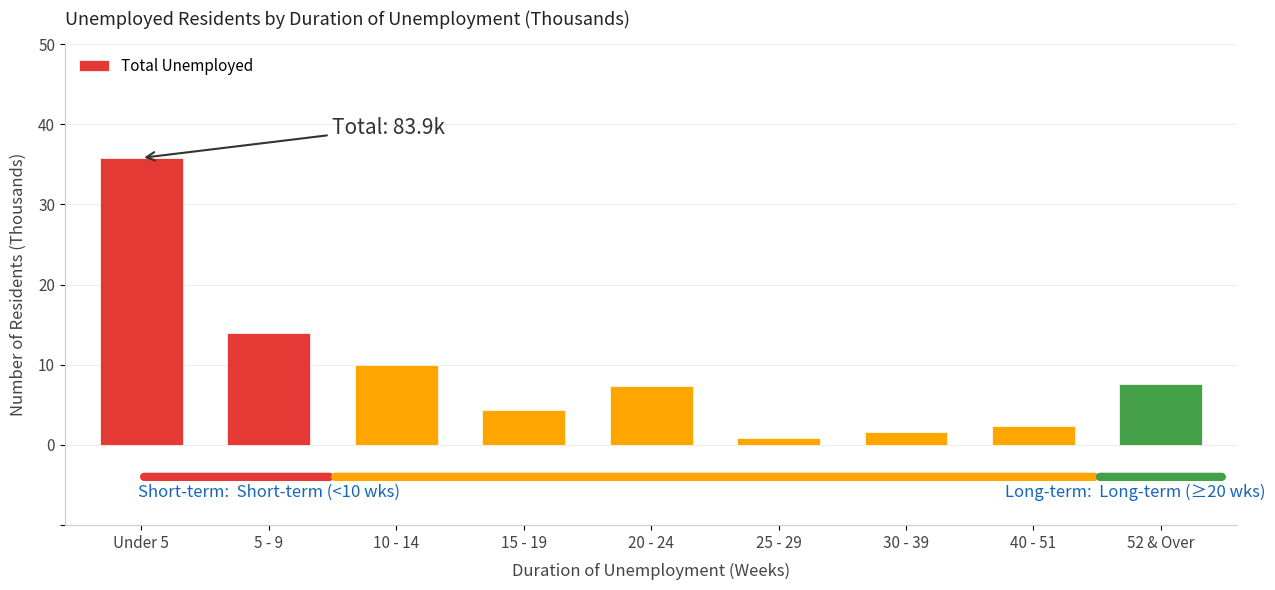

What is the approximate value at 40 - 51?

2.4